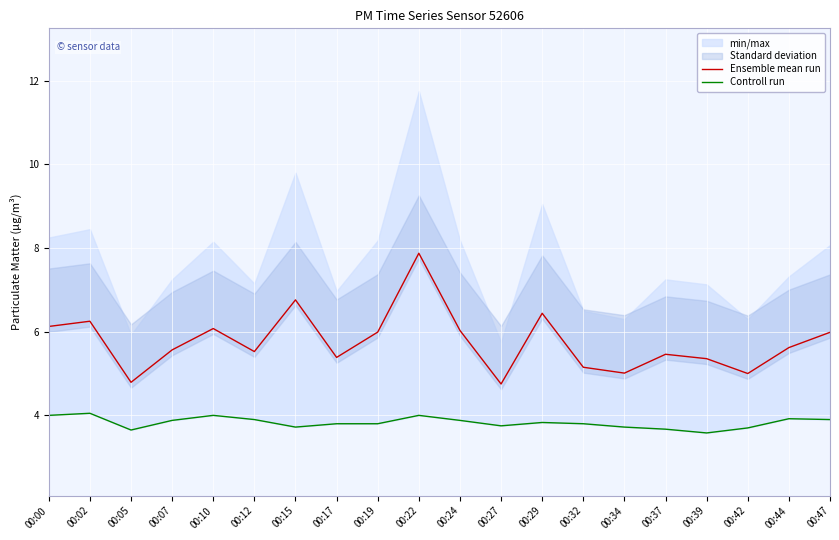

What is the approximate value of Controll run at 00:24?

3.9